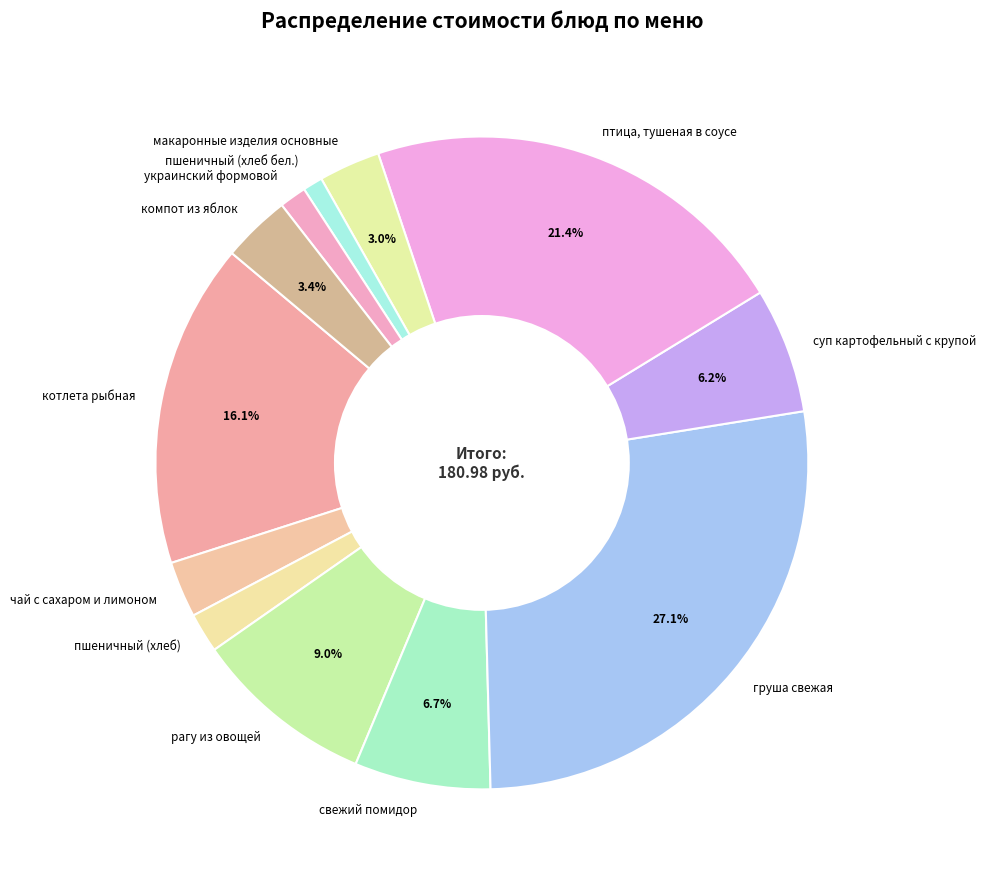

Which slice is the largest?

груша свежая